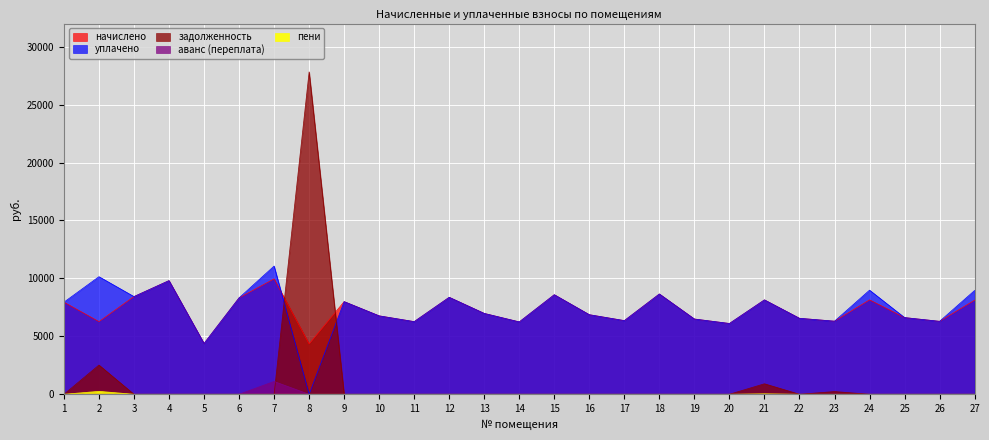

At which category does the chart reach its peak across all series?

8